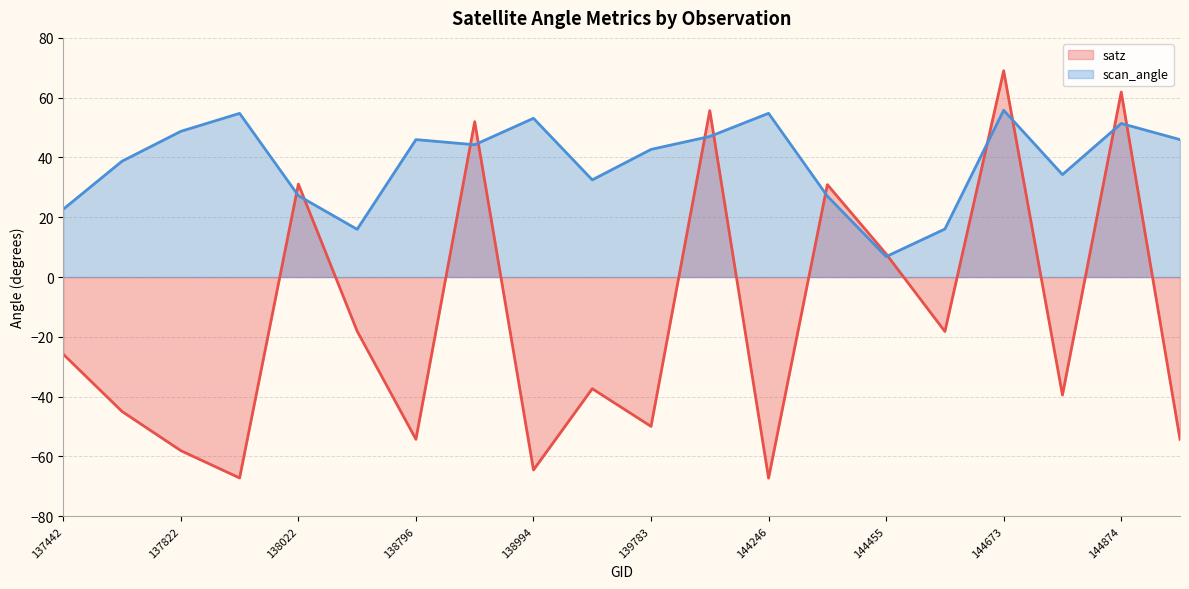

List the series in order of their peak value, highest first.

satz, scan_angle